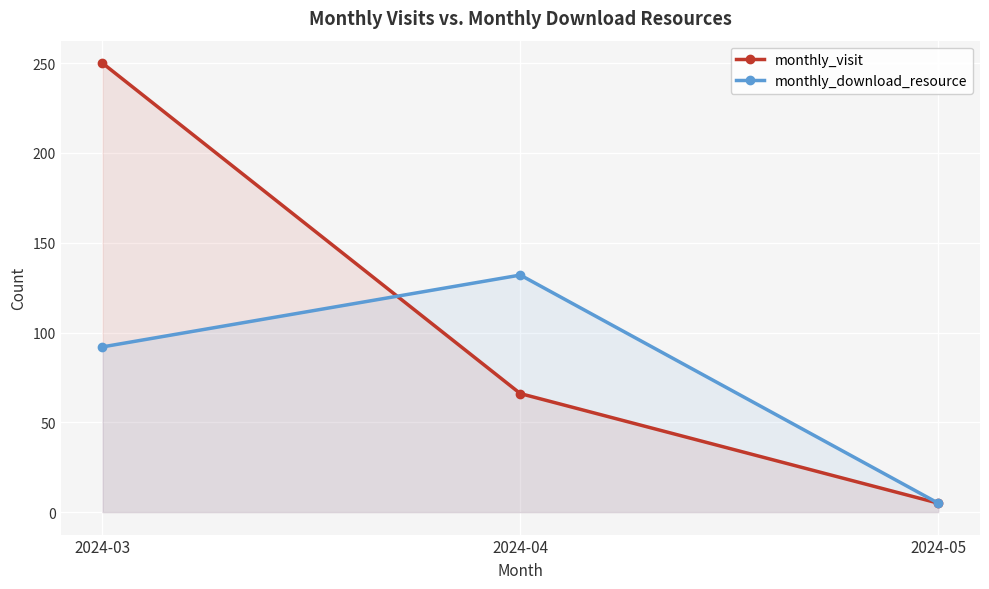

Which category has the highest value in the monthly_visit series?

2024-03